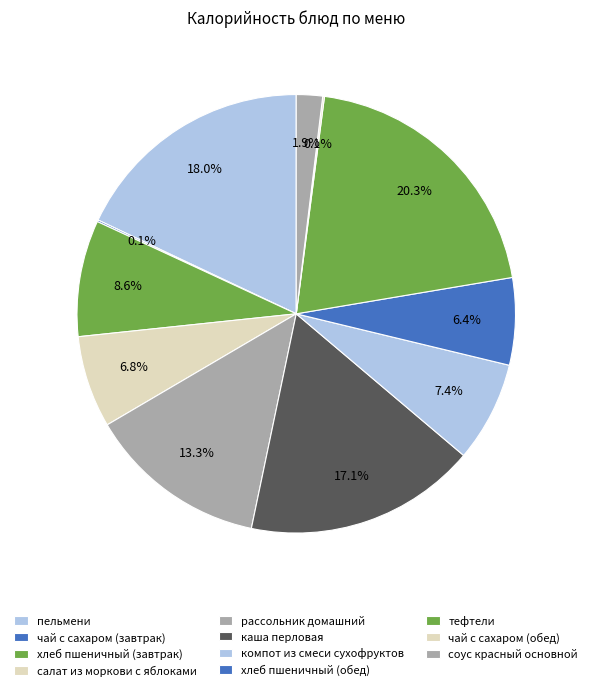

True or false: чай с сахаром (завтрак) accounts for 0% of the total.

True